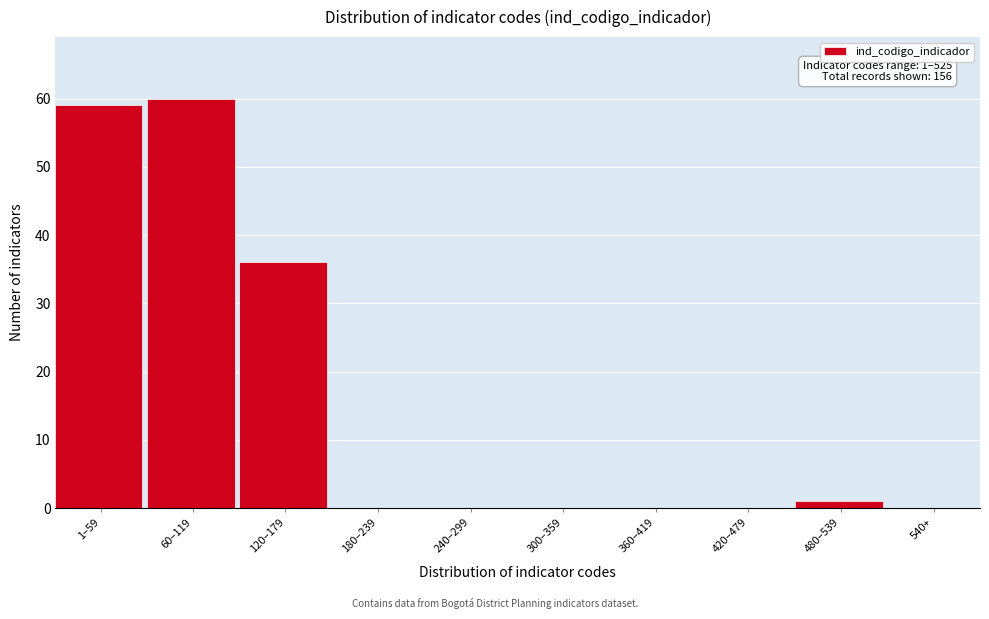

Reading right to left, what are all the values shown in this chart?

540+=0	480–539=1	420–479=0	360–419=0	300–359=0	240–299=0	180–239=0	120–179=36	60–119=60	1–59=59